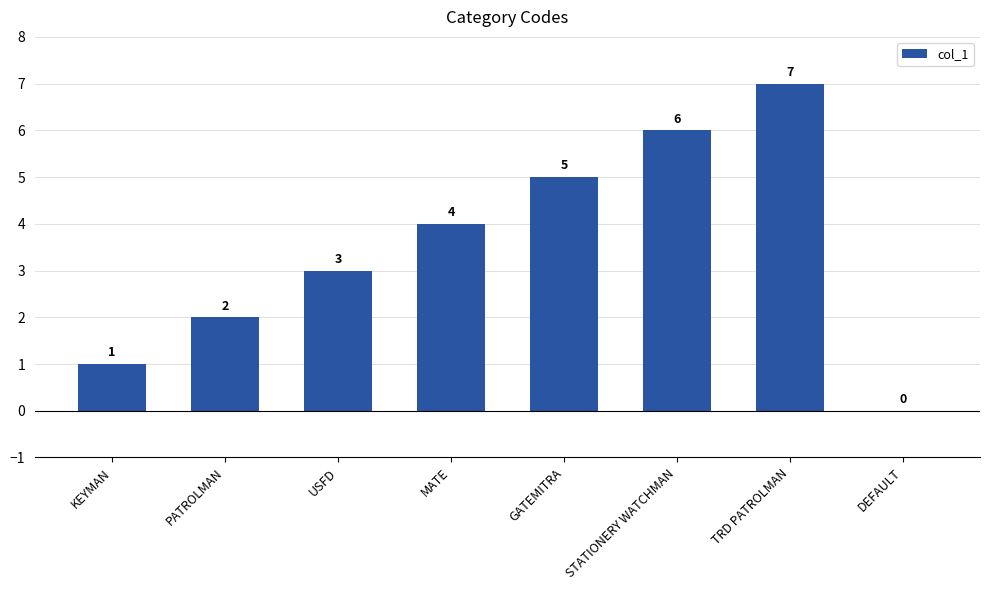

How many positive values are there?

7